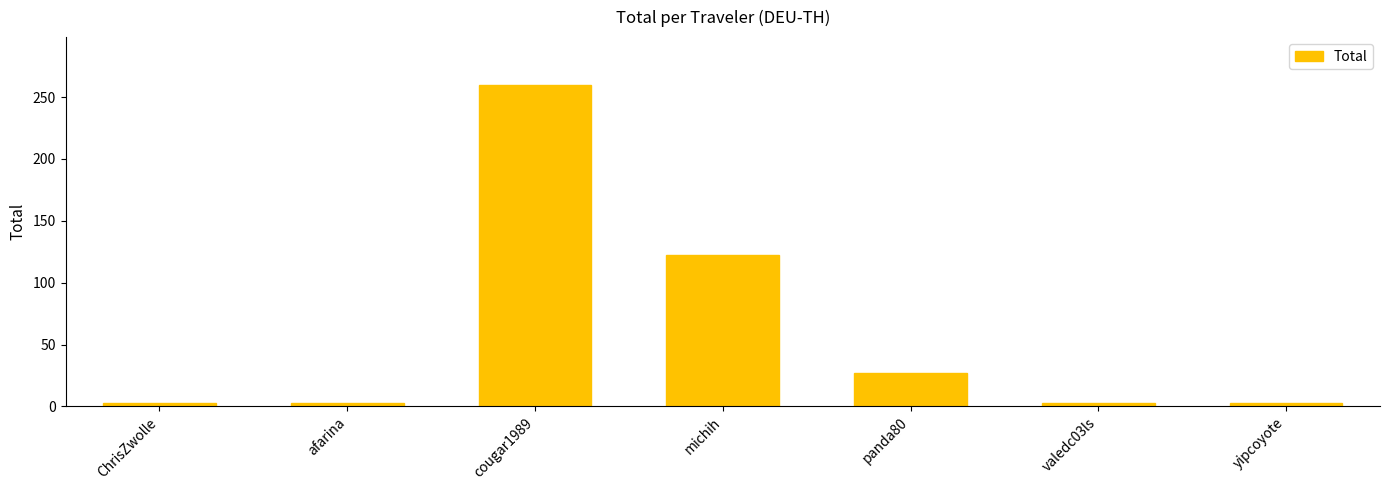

Read the value at valedc03ls.

3.0